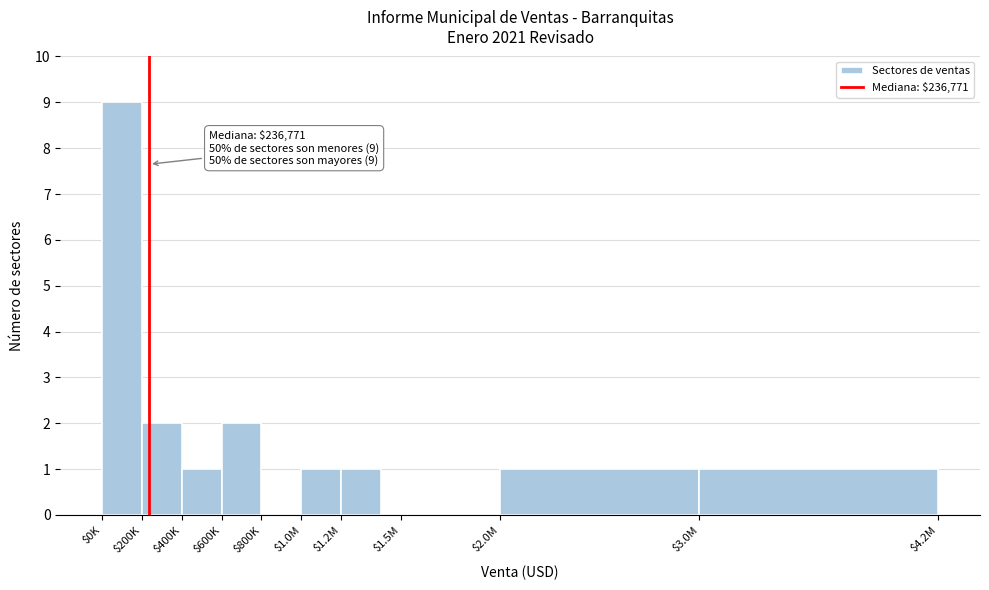

The chart shows a value of 0 at $800K. True or false?

True